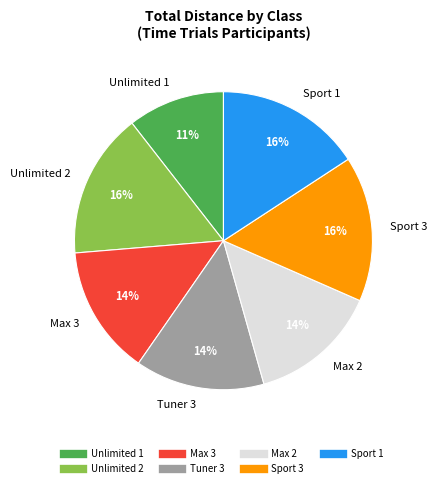

Do Max 2 and Unlimited 2 together represent more than half of the pie?

No